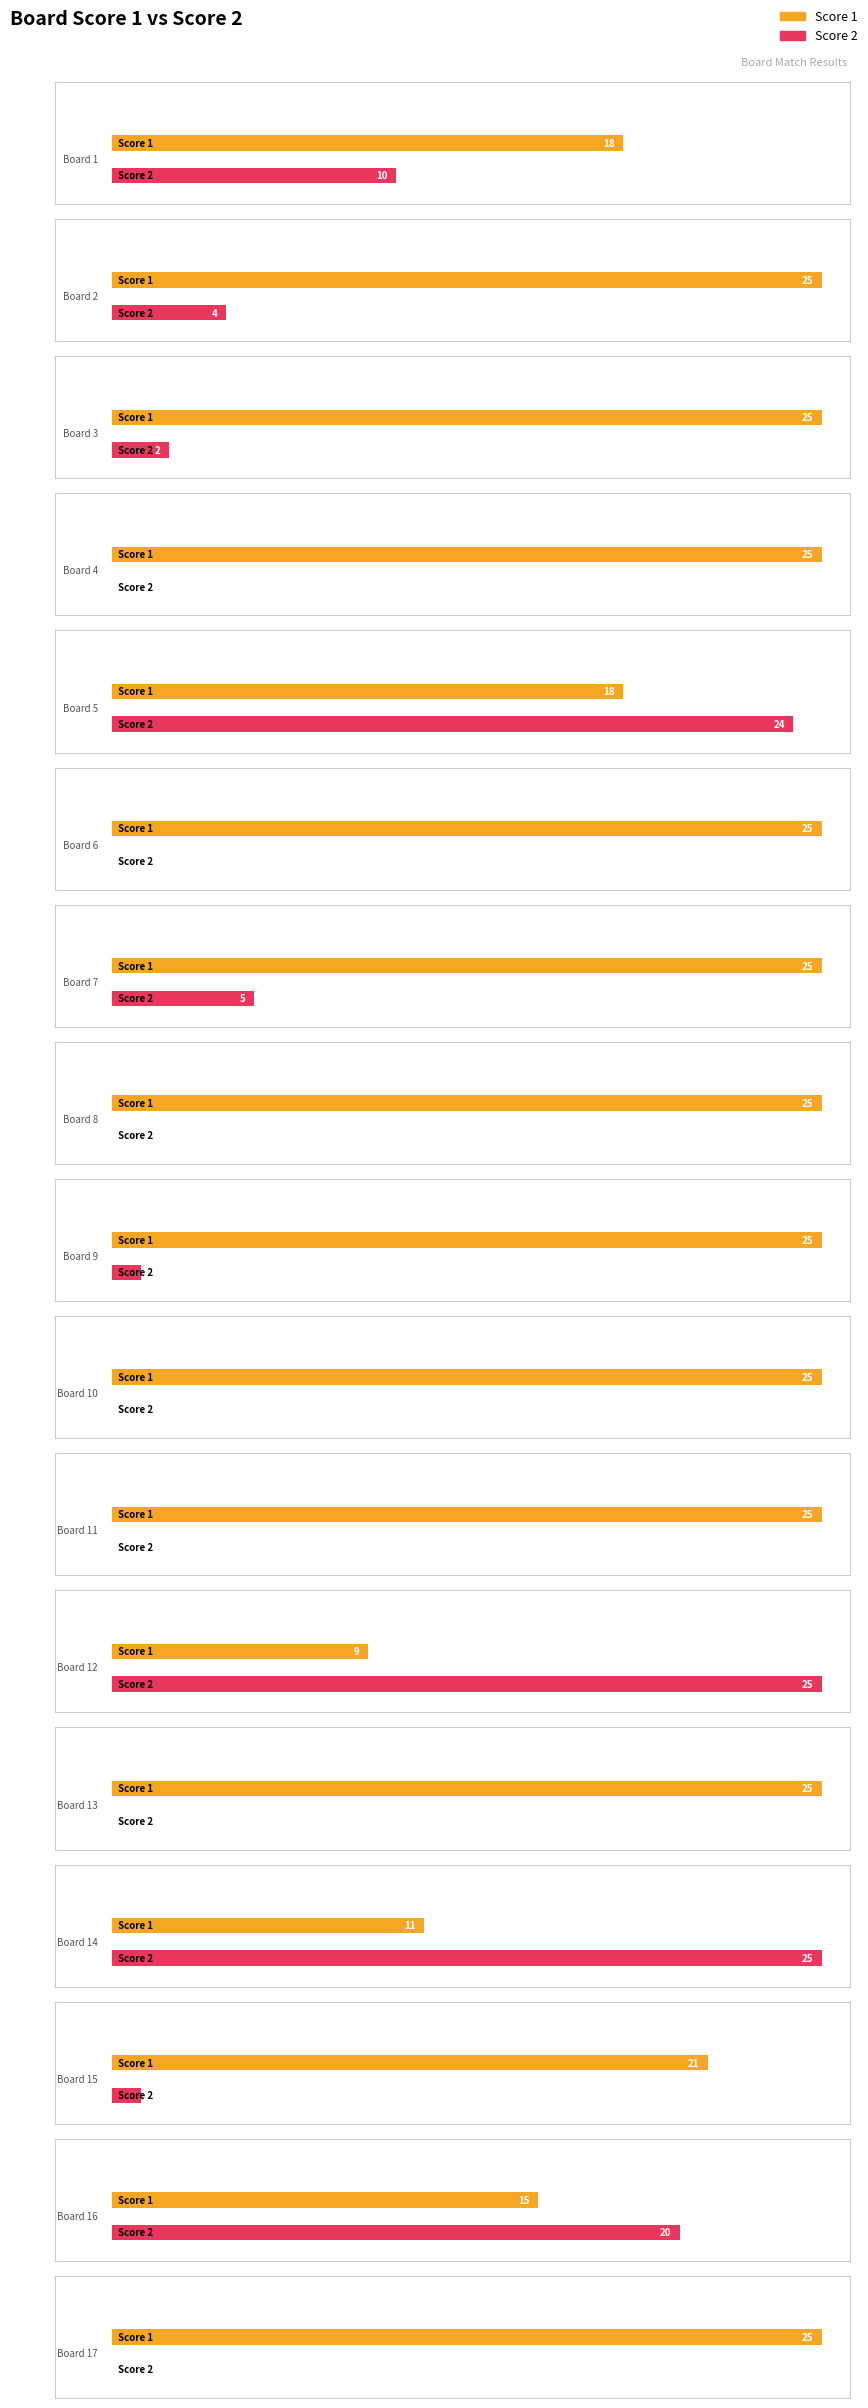

Reading right to left, extract all data points from this chart.

Score 1: 17=25	16=15	15=21	14=11	13=25	12=9	11=25	10=25	9=25	8=25	7=25	6=25	5=18	4=25	3=25	2=25	1=18
Score 2: 17=0	16=20	15=1	14=25	13=0	12=25	11=0	10=0	9=1	8=0	7=5	6=0	5=24	4=0	3=2	2=4	1=10